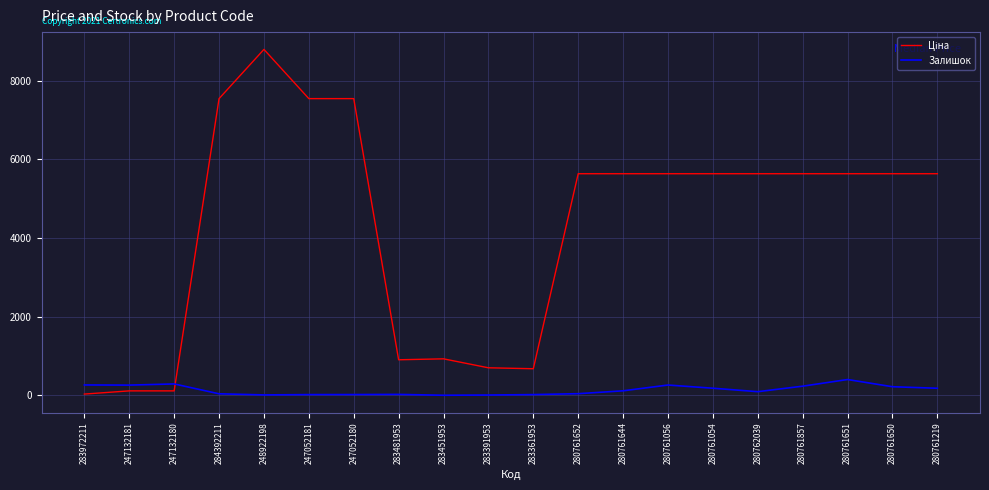

At which category is the sum across all series the highest?

248922198